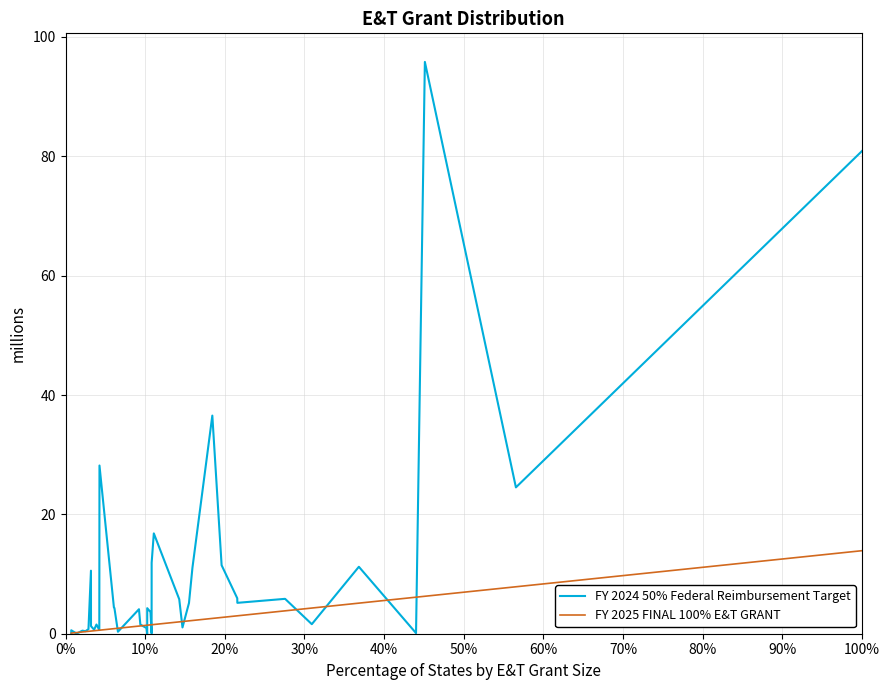

Which series ends up on top after the final intersection of FY 2024 50% Federal Reimbursement Target and FY 2025 FINAL 100% E&T GRANT?

FY 2024 50% Federal Reimbursement Target